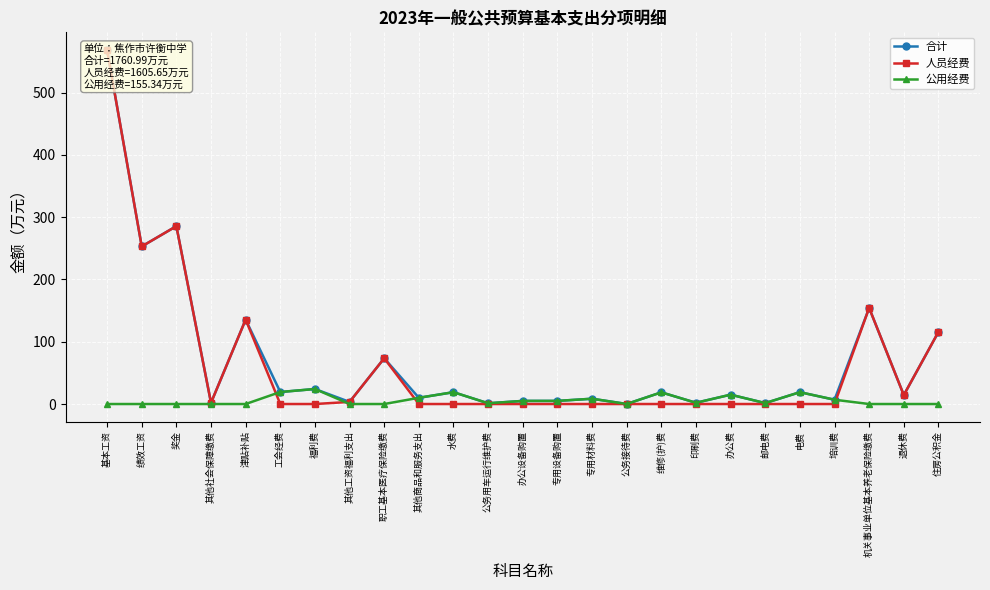

Reading left to right, extract all data points from this chart.

合计: 基本工资=568.4	绩效工资=253.0	奖金=285.6	其他社会保障缴费=1.9	津贴补贴=135.6	工会经费=19.3	福利费=24.1	其他工资福利支出=3.4	职工基本医疗保险缴费=73.5	其他商品和服务支出=10.0	水费=19.0	公务用车运行维护费=1.2	办公设备购置=5.0	专用设备购置=5.0	专用材料费=8.5	公务接待费=0.1	维修(护)费=18.8	印刷费=2.0	办公费=15.0	邮电费=1.5	电费=19.0	培训费=6.9	机关事业单位基本养老保险缴费=154.3	退休费=14.3	住房公积金=115.7
人员经费: 基本工资=568.4	绩效工资=253.0	奖金=285.6	其他社会保障缴费=1.9	津贴补贴=135.6	工会经费=0.0	福利费=0.0	其他工资福利支出=3.4	职工基本医疗保险缴费=73.5	其他商品和服务支出=0.0	水费=0.0	公务用车运行维护费=0.0	办公设备购置=0.0	专用设备购置=0.0	专用材料费=0.0	公务接待费=0.0	维修(护)费=0.0	印刷费=0.0	办公费=0.0	邮电费=0.0	电费=0.0	培训费=0.0	机关事业单位基本养老保险缴费=154.3	退休费=14.3	住房公积金=115.7
公用经费: 基本工资=0.0	绩效工资=0.0	奖金=0.0	其他社会保障缴费=0.0	津贴补贴=0.0	工会经费=19.3	福利费=24.1	其他工资福利支出=0.0	职工基本医疗保险缴费=0.0	其他商品和服务支出=10.0	水费=19.0	公务用车运行维护费=1.2	办公设备购置=5.0	专用设备购置=5.0	专用材料费=8.5	公务接待费=0.1	维修(护)费=18.8	印刷费=2.0	办公费=15.0	邮电费=1.5	电费=19.0	培训费=6.9	机关事业单位基本养老保险缴费=0.0	退休费=0.0	住房公积金=0.0